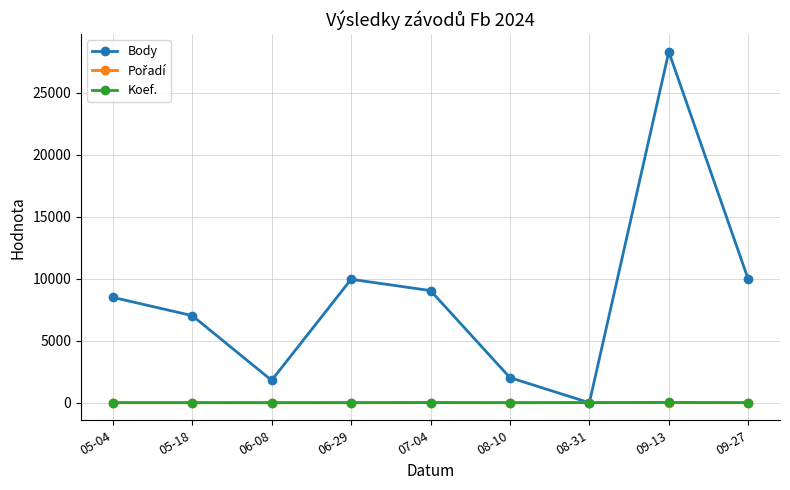

True or false: Body has more than 0 points higher than both neighbors.

True